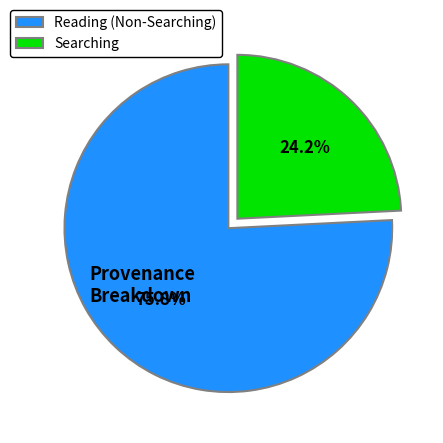

Which has a higher value, Reading (Non-Searching) or Searching?

Reading (Non-Searching)